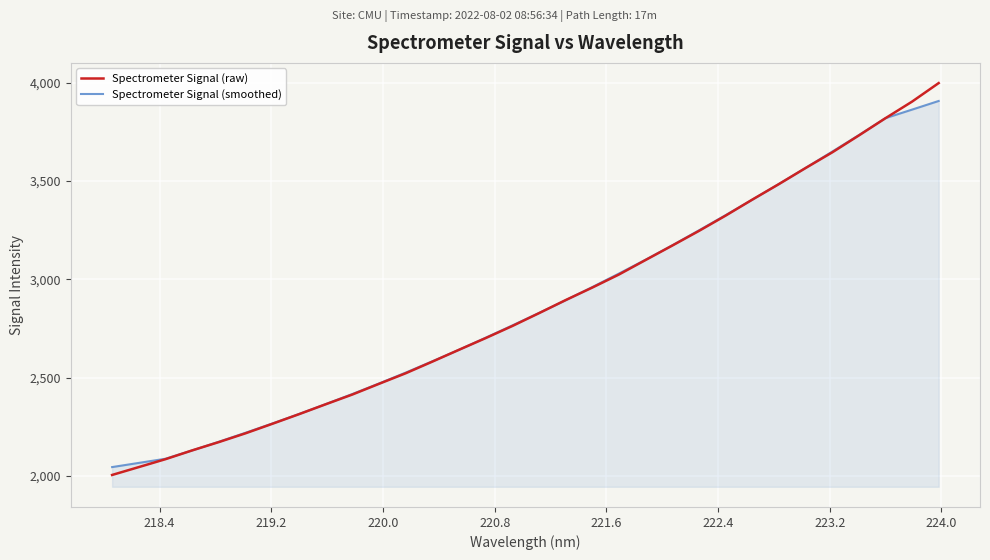

What is the minimum value shown in the chart?

2004.9